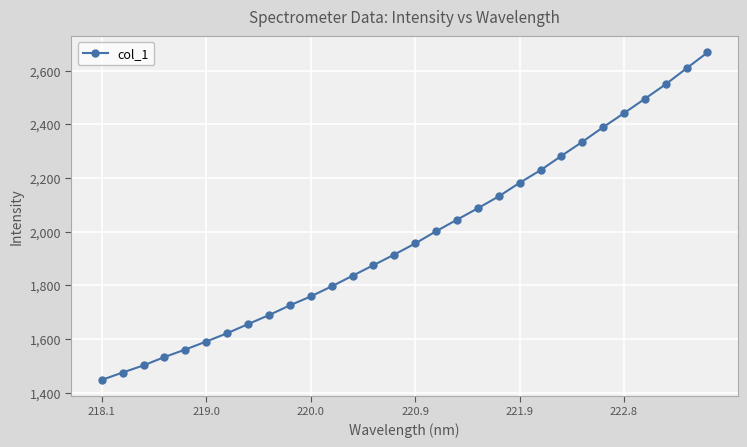

What is the greatest value displayed?

2667.7